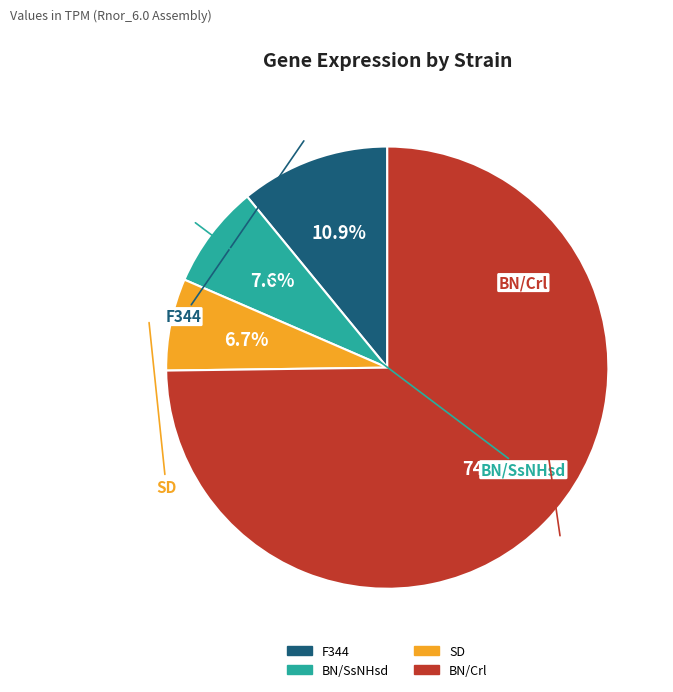

Does any single category account for the majority?

Yes